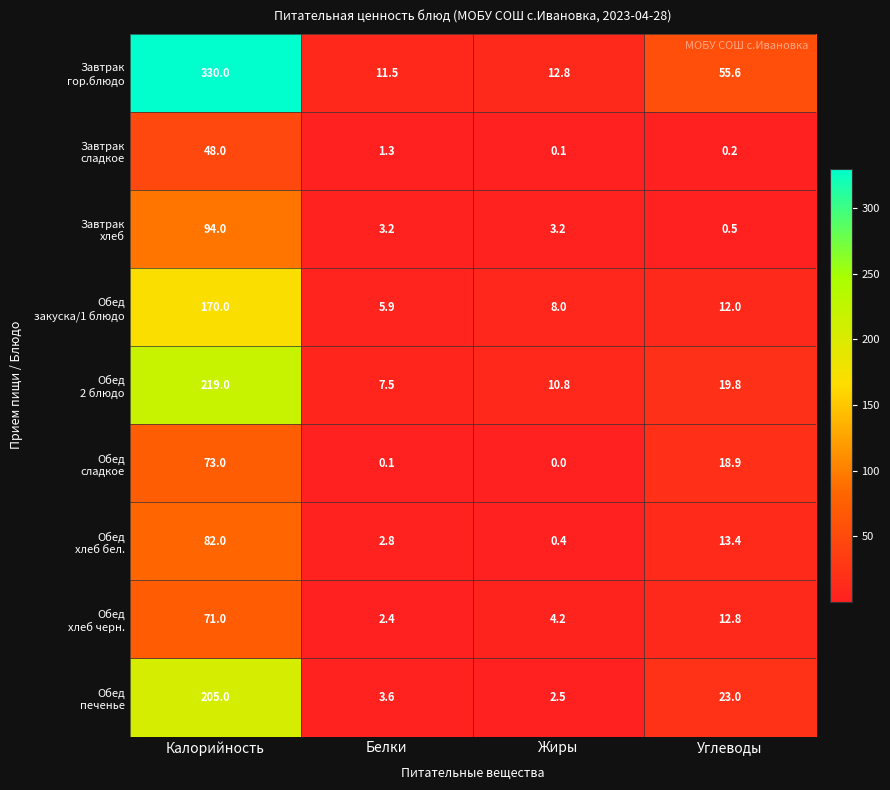

What is the total value across all series at Белки?

38.3